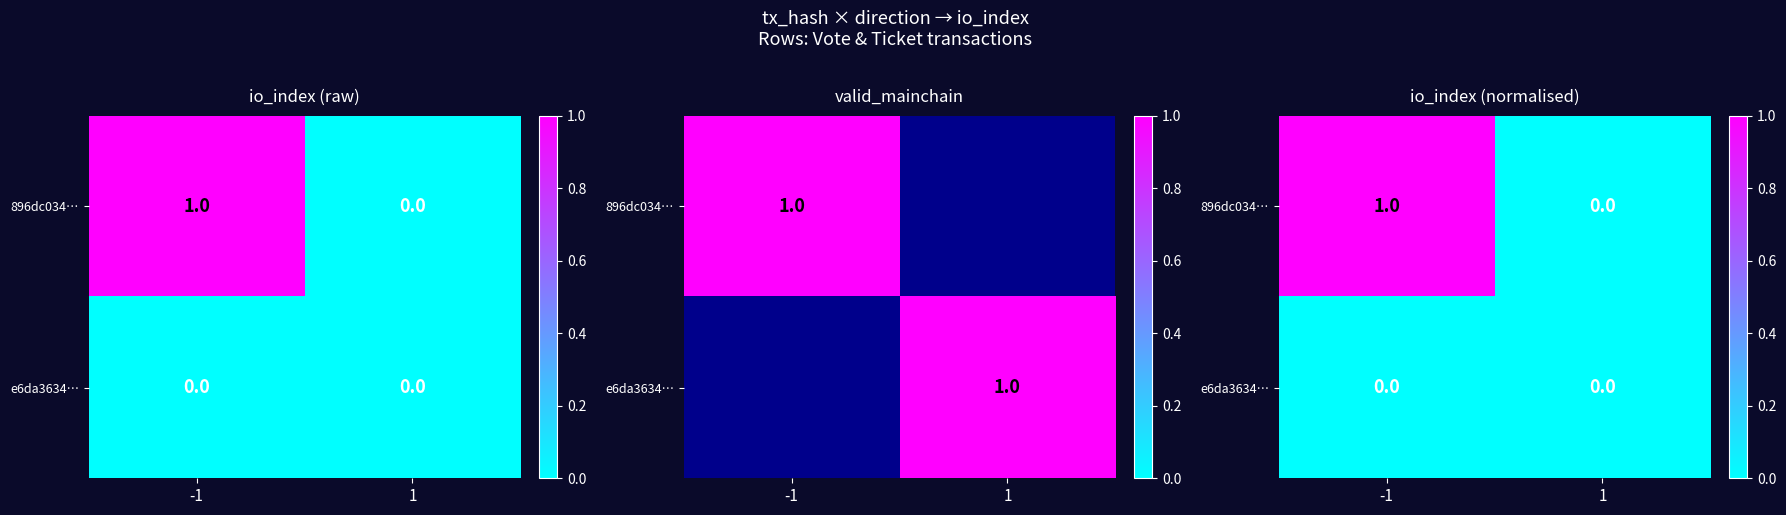

At how many categories does at least one series exceed 0?

1